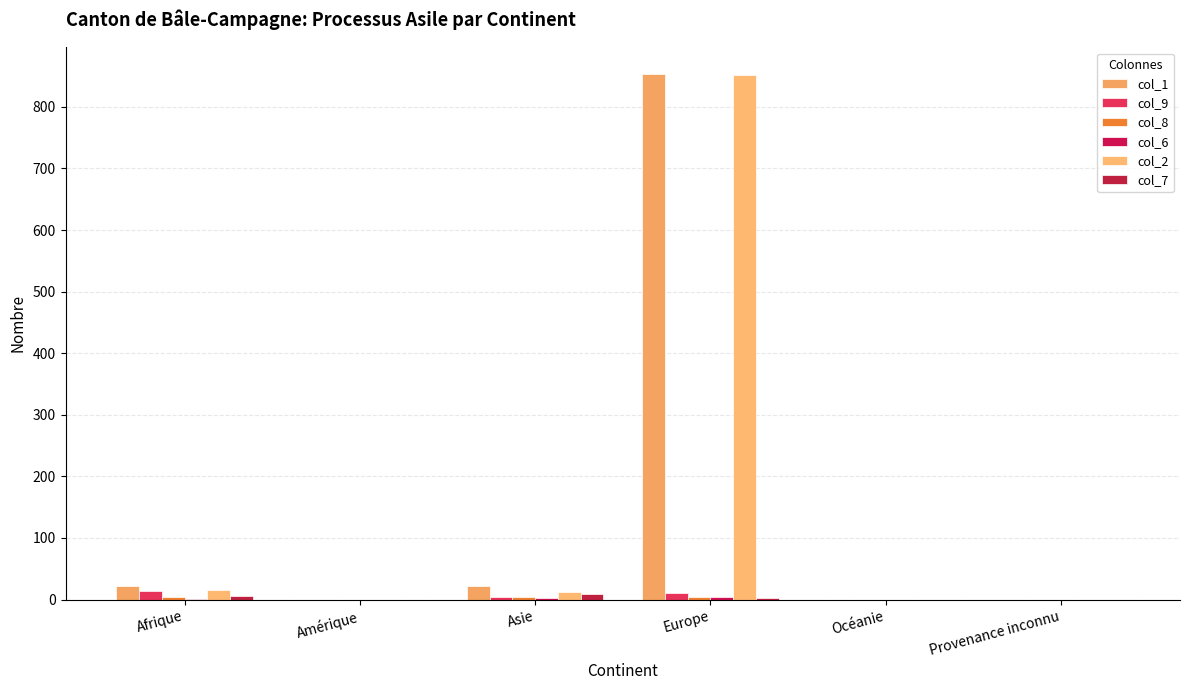

How many series are shown in this chart?

6